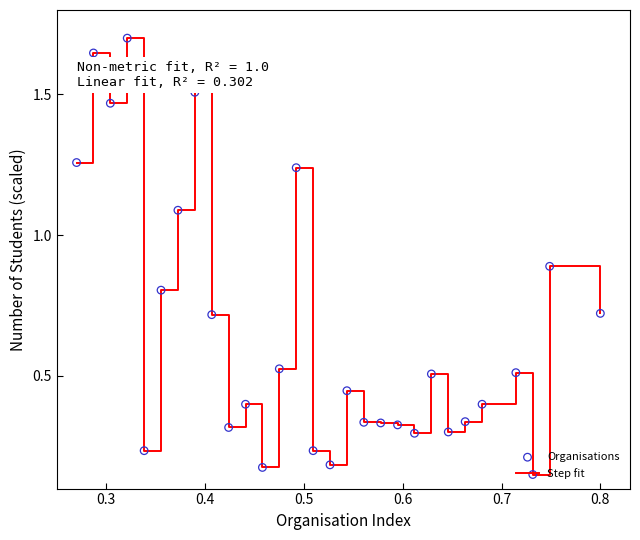

Does the chart have visible grid lines?

No